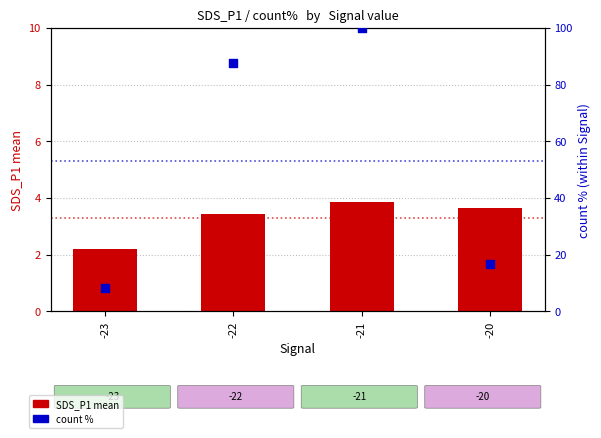

Which series contains the lowest Y value?

SDS_P1 mean